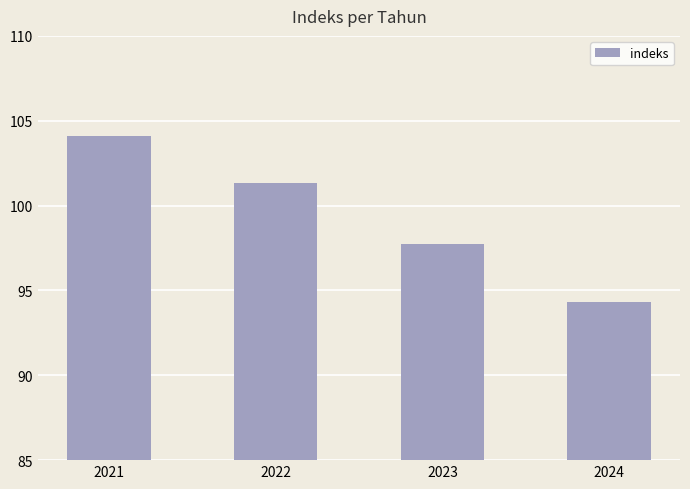

What is the value of the 3rd bar from the left?

97.7